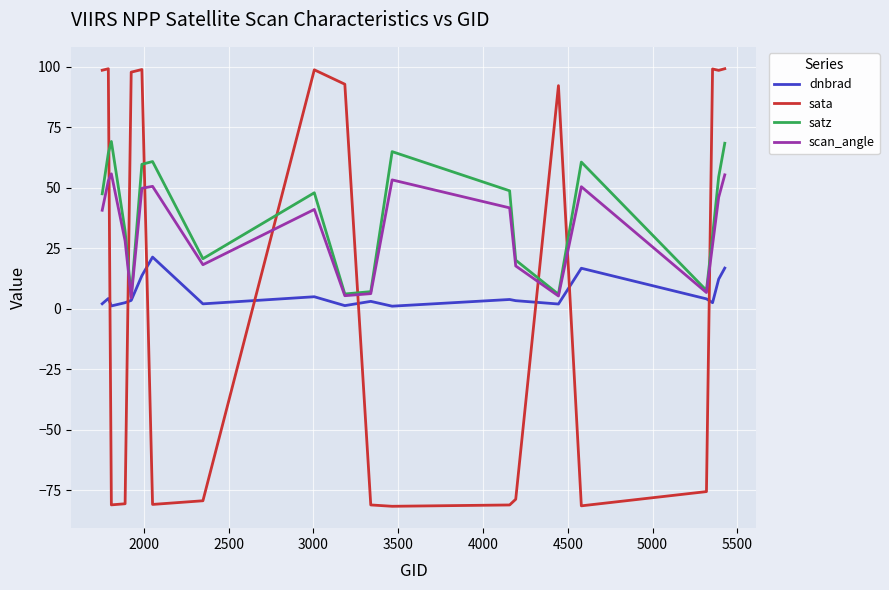

Rank the series by their maximum value, from lowest to highest.

dnbrad, scan_angle, satz, sata